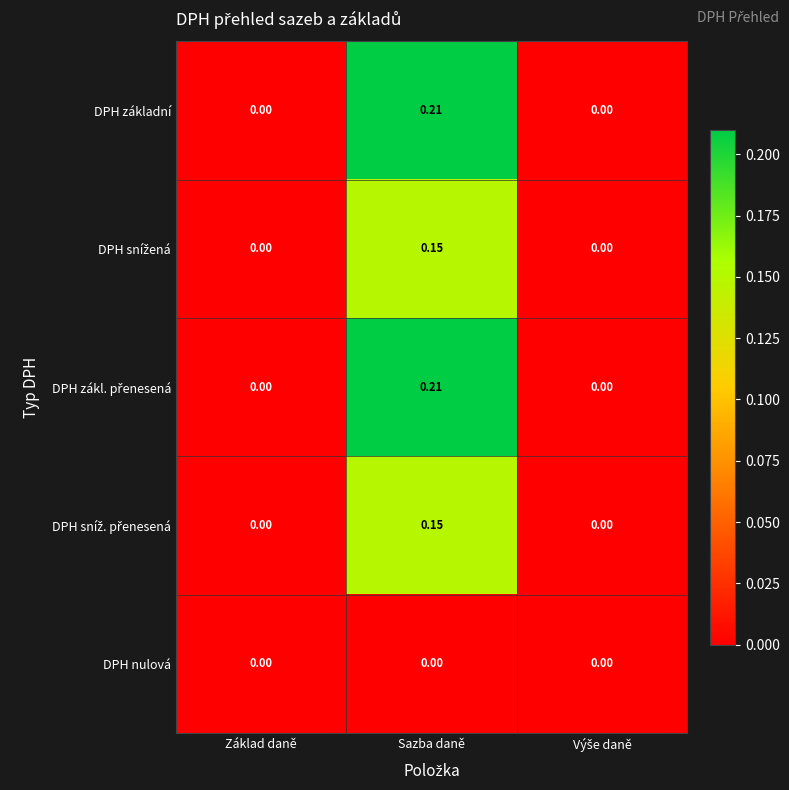

How many data points does each series have?

3